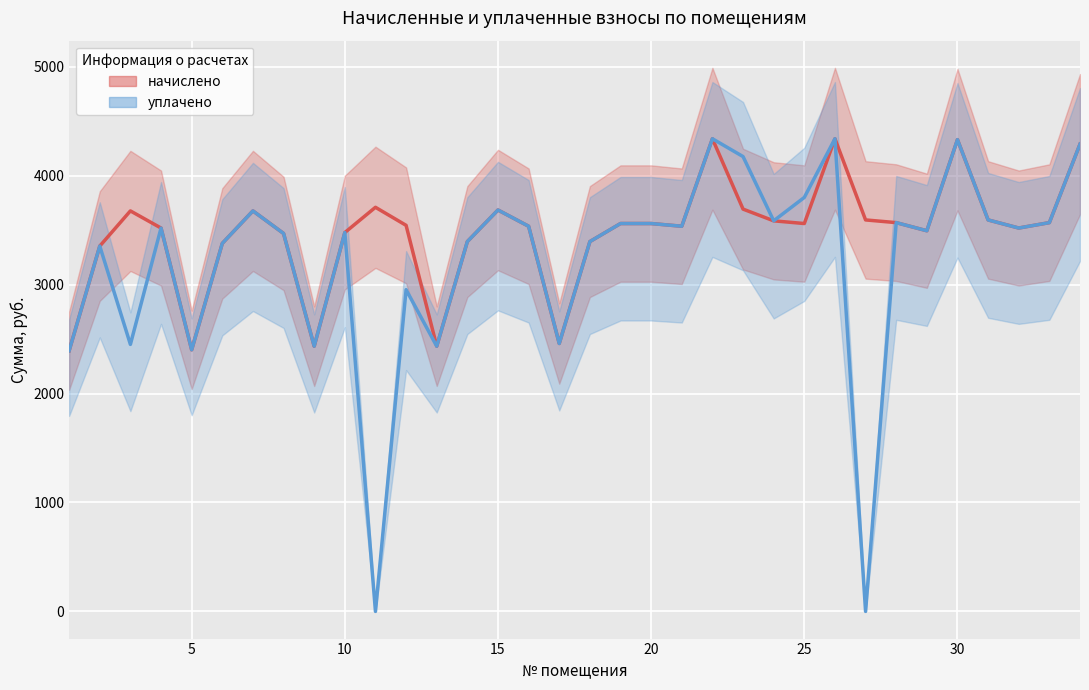

Rank the series at 5 from lowest to highest value.

начислено, уплачено